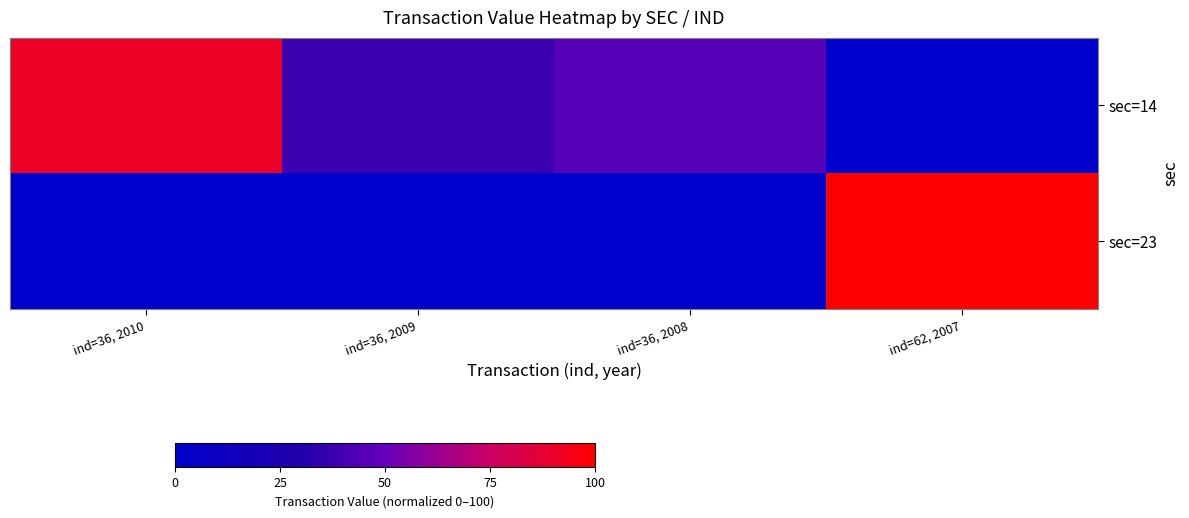

Reading left to right, transcribe all the data shown in this chart.

sec=14: ind=36, 2010=91.2	ind=36, 2009=38.1	ind=36, 2008=45.3	ind=62, 2007=0.0
sec=23: ind=36, 2010=0.0	ind=36, 2009=0.0	ind=36, 2008=0.0	ind=62, 2007=100.0